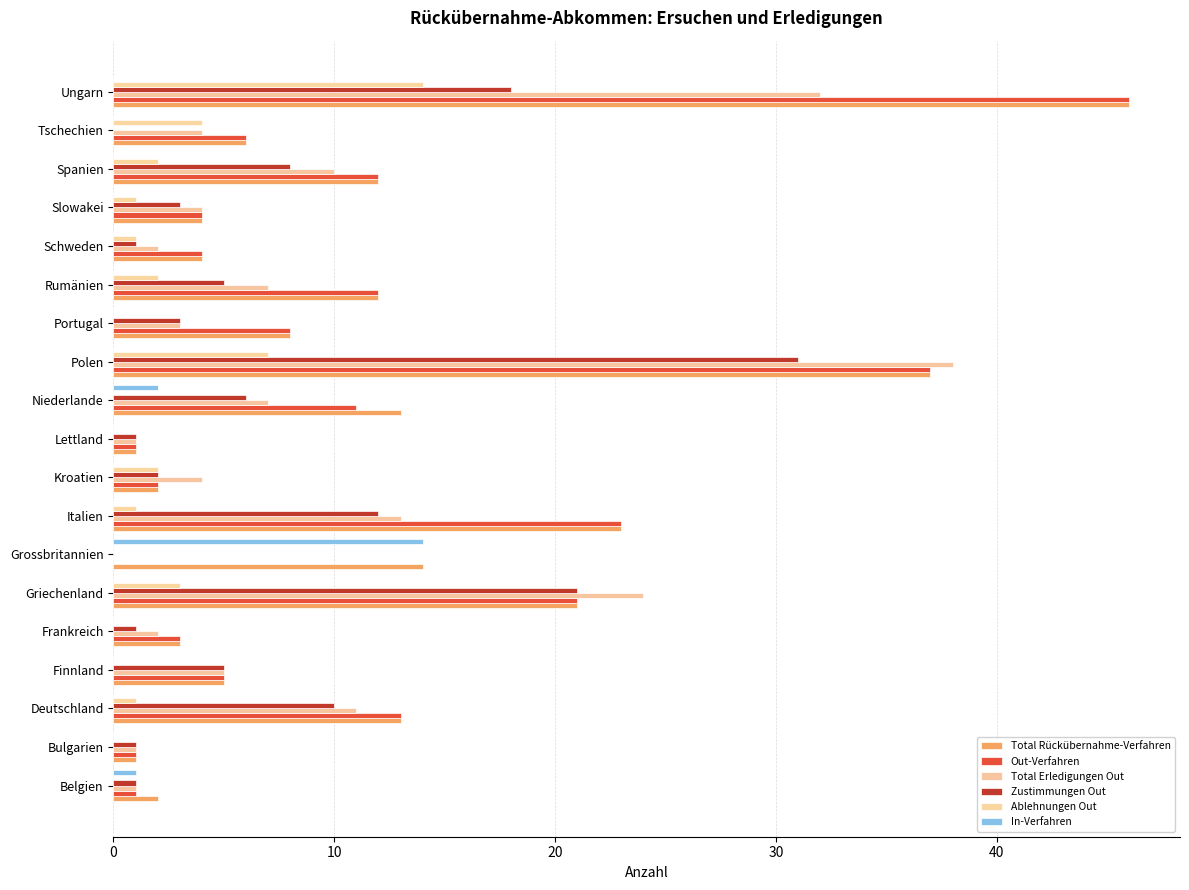

Reading left to right, transcribe all the data shown in this chart.

Total Rückübernahme-Verfahren: 2	1	13	5	3	21	14	23	2	1	13	37	8	12	4	4	12	6	46
Out-Verfahren: 1	1	13	5	3	21	0	23	2	1	11	37	8	12	4	4	12	6	46
Total Erledigungen Out: 1	1	11	5	2	24	0	13	4	1	7	38	3	7	2	4	10	4	32
Zustimmungen Out: 1	1	10	5	1	21	0	12	2	1	6	31	3	5	1	3	8	0	18
Ablehnungen Out: 0	0	1	0	0	3	0	1	2	0	0	7	0	2	1	1	2	4	14
In-Verfahren: 1	0	0	0	0	0	14	0	0	0	2	0	0	0	0	0	0	0	0